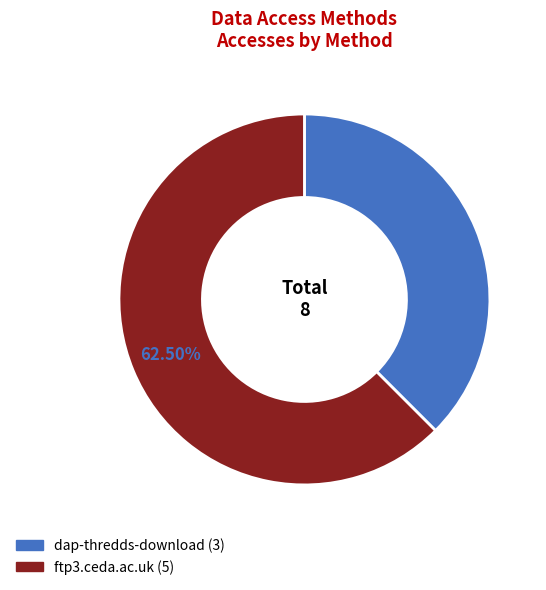

Which slice is the smallest?

dap-thredds-download